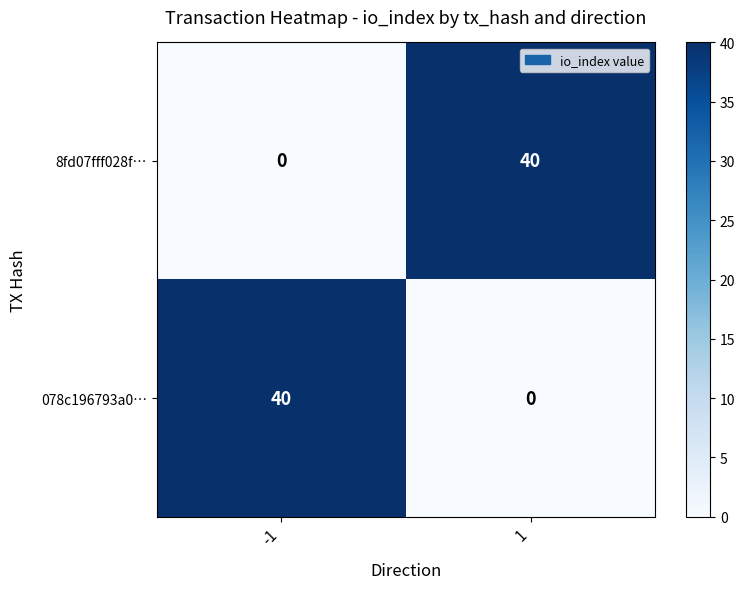

How many data points in 8fd07fff028f… are less than 40?

1